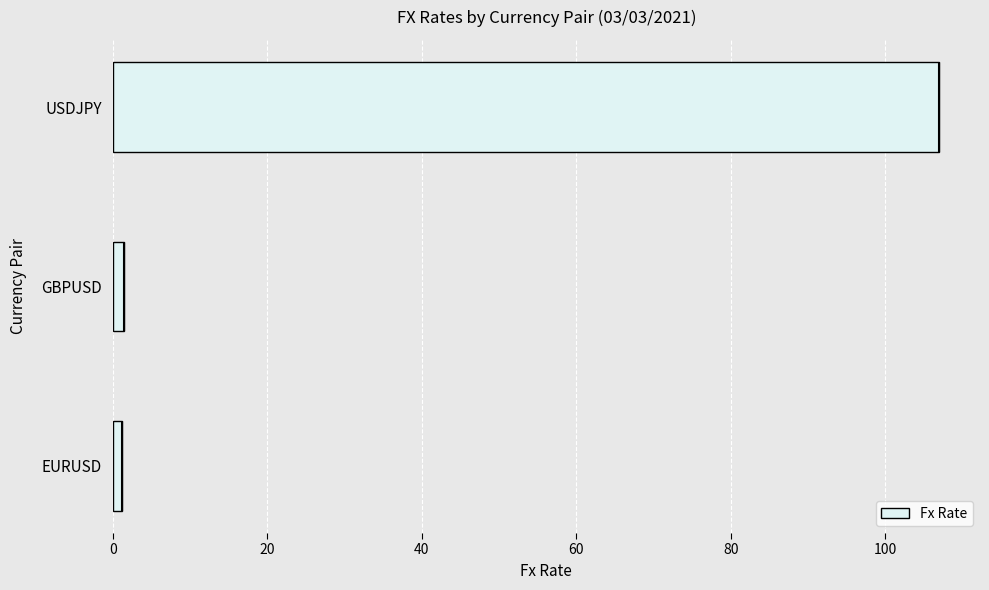

What is the average value of the Fx Rate series?

36.5